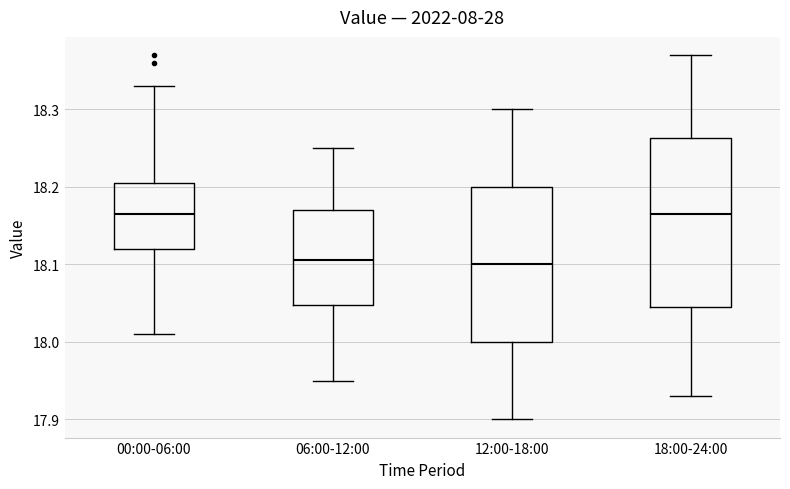

Reading left to right, transcribe this box plot: for each box, give where its median line is, the range the box spans, and where its two whiskers end, as read against the y-axis. The values are not printed on the chart, so give them approximately, as read against the axis.

00:00-06:00: median 18.17, box 18.12 to 18.21, whiskers 18.01 to 18.33
06:00-12:00: median 18.11, box 18.05 to 18.17, whiskers 17.95 to 18.25
12:00-18:00: median 18.10, box 18.00 to 18.20, whiskers 17.90 to 18.30
18:00-24:00: median 18.17, box 18.05 to 18.26, whiskers 17.93 to 18.37